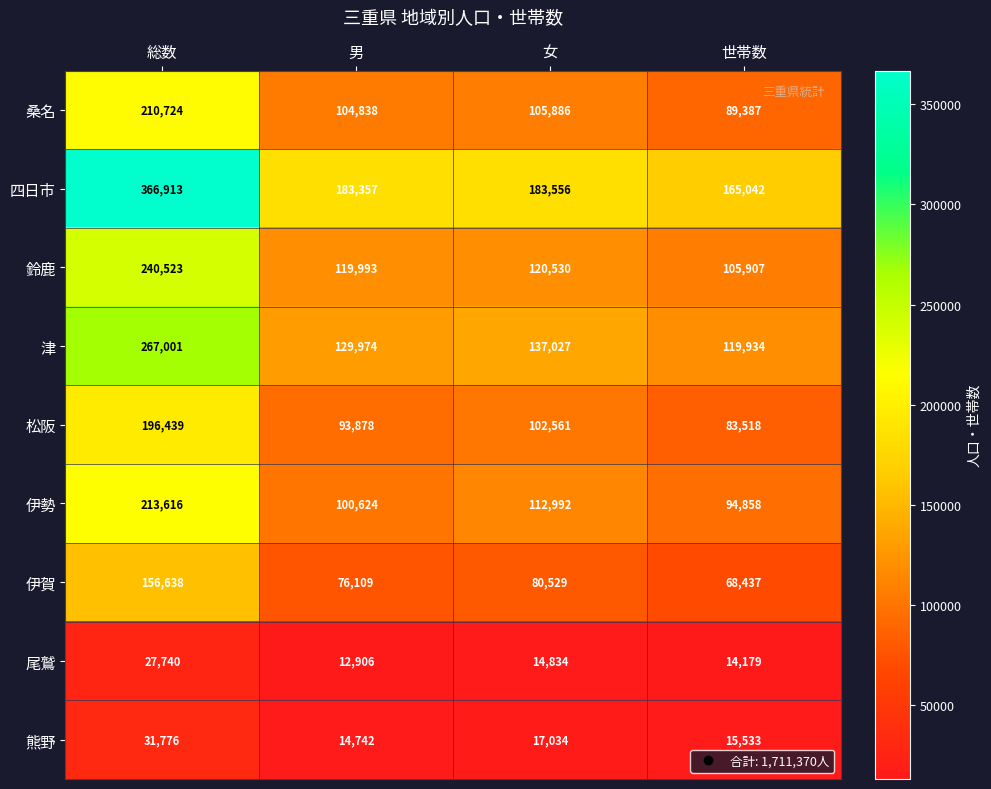

What is the difference between the highest and lowest values at 男?

170451